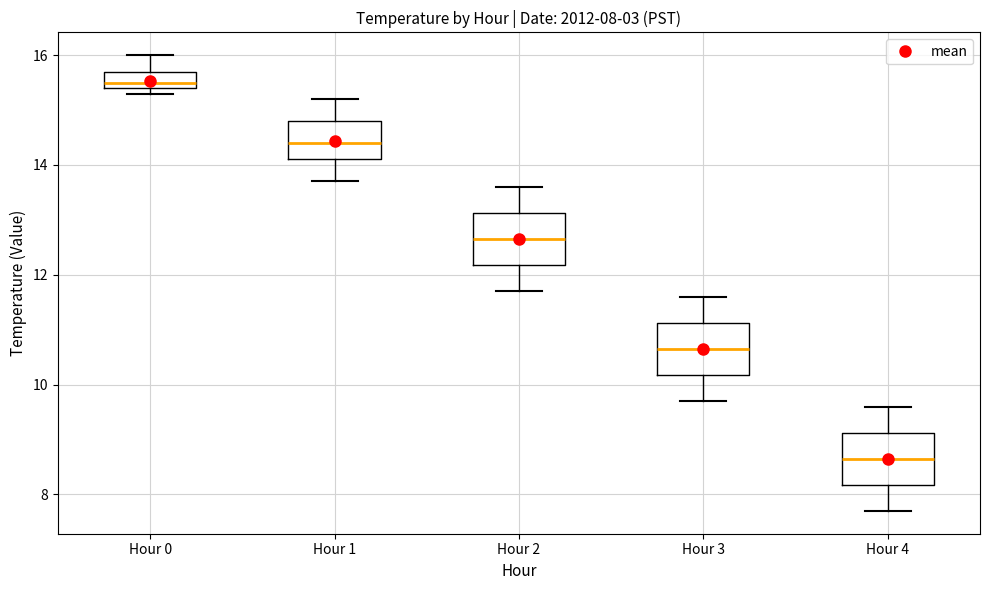

Which box has the lowest median line?

Hour 4